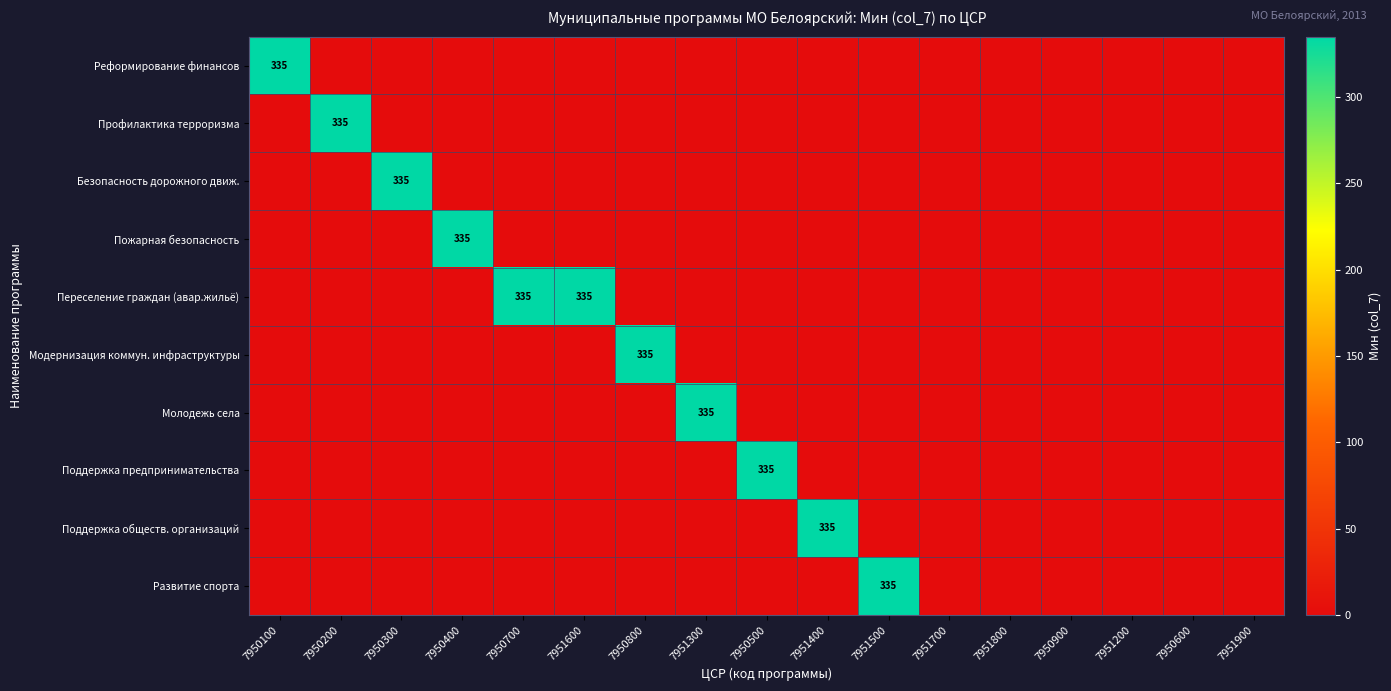

How many values in Молодежь села are above zero?

1